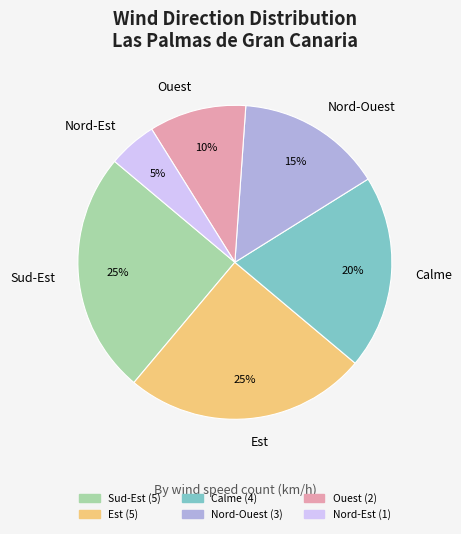

Combined, do Sud-Est and Calme account for over 50%?

No